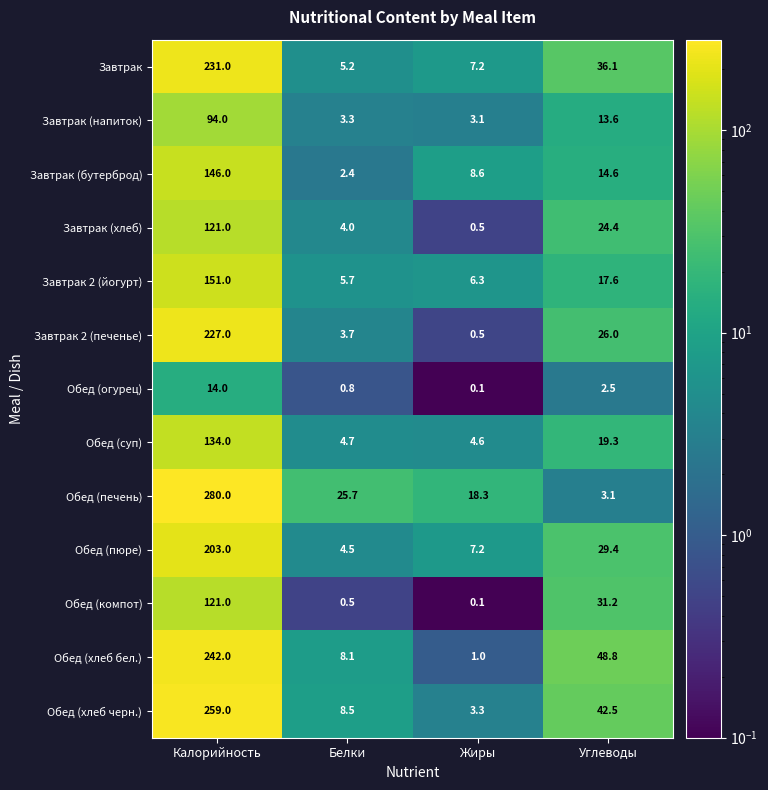

What is the difference between the maximum and minimum values in the Обед (хлеб черн.) series?

255.7